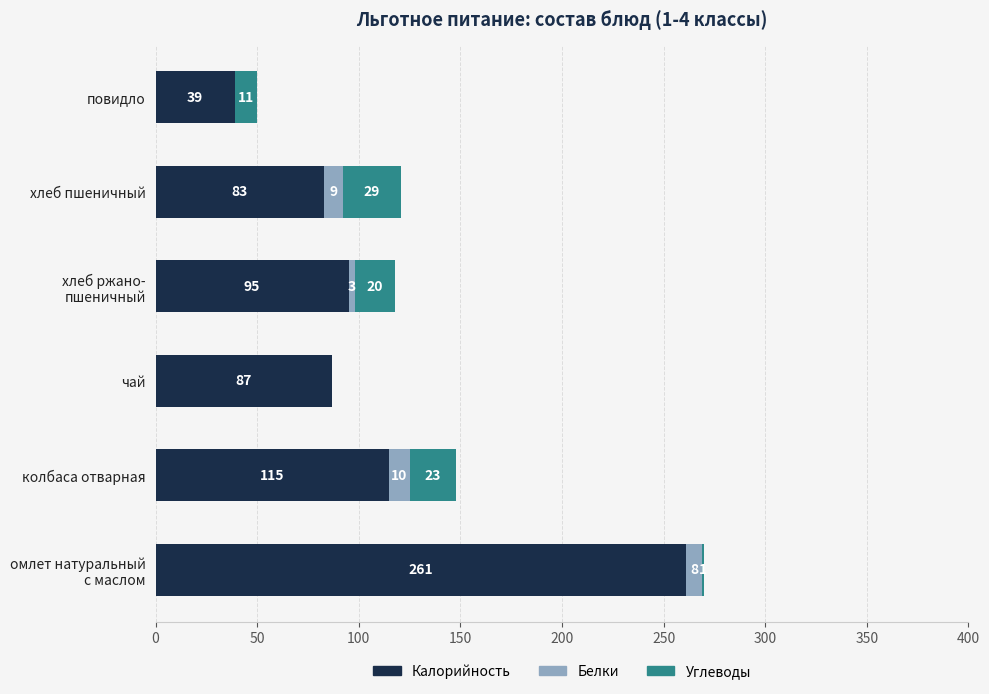

What is the highest value of the Калорийность series?

261